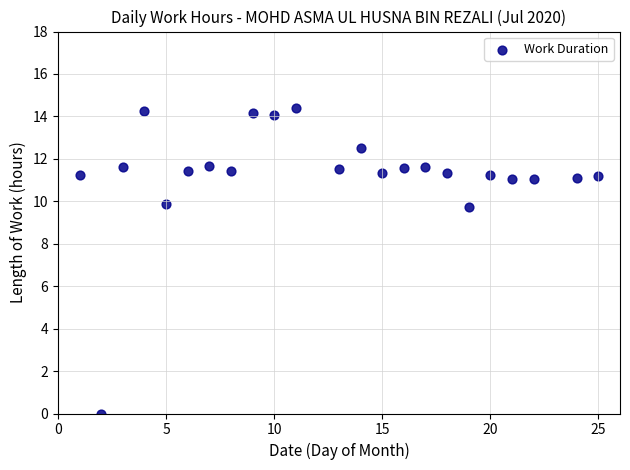

What is the range of X values (max minus min)?

24.0